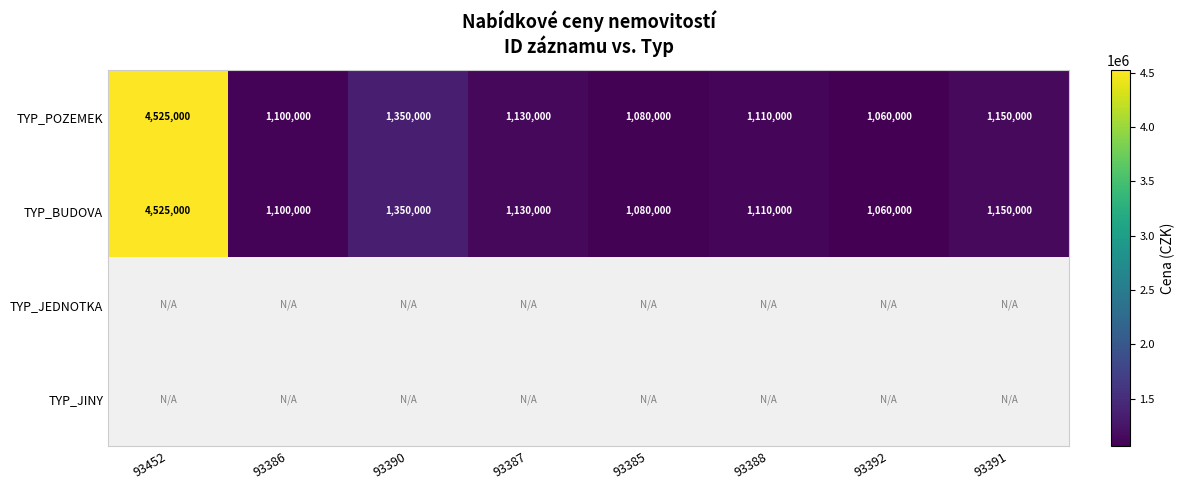

The value of TYP_POZEMEK at 93385 is 1080000. True or false?

True